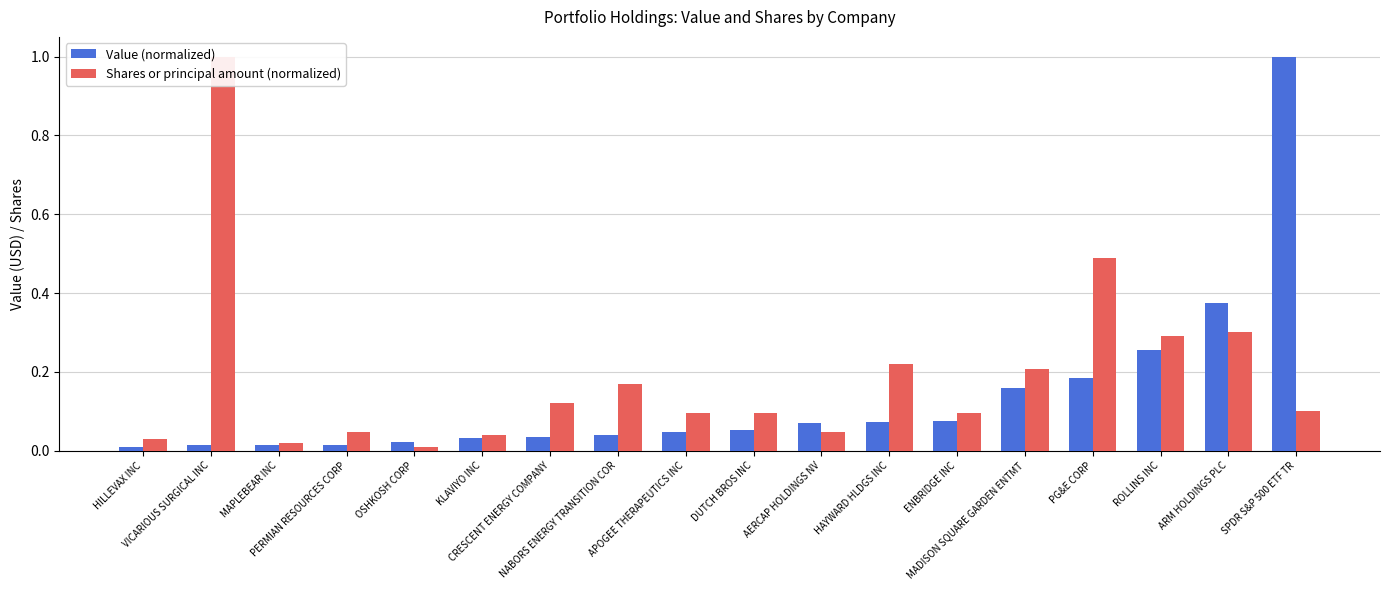

Reading left to right, what are all the values shown in this chart?

Value (normalized): HILLEVAX INC=0.0	VICARIOUS SURGICAL INC=0.0	MAPLEBEAR INC=0.0	PERMIAN RESOURCES CORP=0.0	OSHKOSH CORP=0.0	KLAVIYO INC=0.0	CRESCENT ENERGY COMPANY=0.0	NABORS ENERGY TRANSITION COR=0.0	APOGEE THERAPEUTICS INC=0.0	DUTCH BROS INC=0.1	AERCAP HOLDINGS NV=0.1	HAYWARD HLDGS INC=0.1	ENBRIDGE INC=0.1	MADISON SQUARE GARDEN ENTMT=0.2	PG&E CORP=0.2	ROLLINS INC=0.3	ARM HOLDINGS PLC=0.4	SPDR S&P 500 ETF TR=1.0
Shares or principal amount (normalized): HILLEVAX INC=0.0	VICARIOUS SURGICAL INC=1.0	MAPLEBEAR INC=0.0	PERMIAN RESOURCES CORP=0.0	OSHKOSH CORP=0.0	KLAVIYO INC=0.0	CRESCENT ENERGY COMPANY=0.1	NABORS ENERGY TRANSITION COR=0.2	APOGEE THERAPEUTICS INC=0.1	DUTCH BROS INC=0.1	AERCAP HOLDINGS NV=0.0	HAYWARD HLDGS INC=0.2	ENBRIDGE INC=0.1	MADISON SQUARE GARDEN ENTMT=0.2	PG&E CORP=0.5	ROLLINS INC=0.3	ARM HOLDINGS PLC=0.3	SPDR S&P 500 ETF TR=0.1